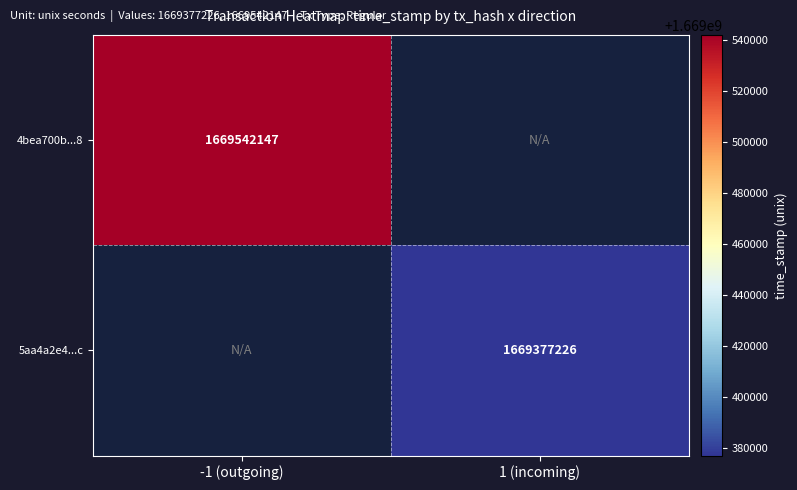

The 4bea700b...8 series shows 1669542147 at -1 (outgoing). True or false?

True